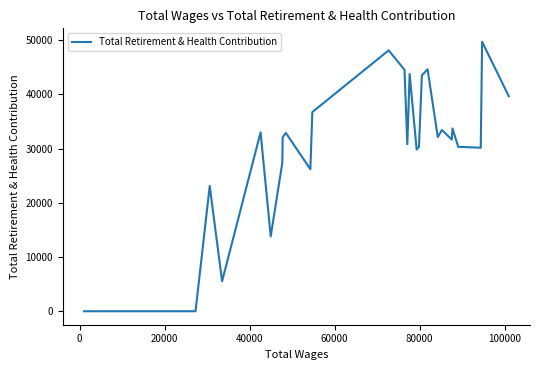

True or false: the data shows -17780 at 27.

False